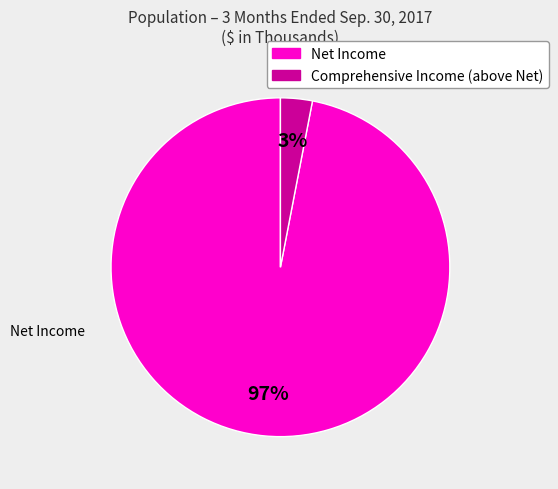

To the nearest percent, what is the difference between the largest and smallest slice percentages?

94%